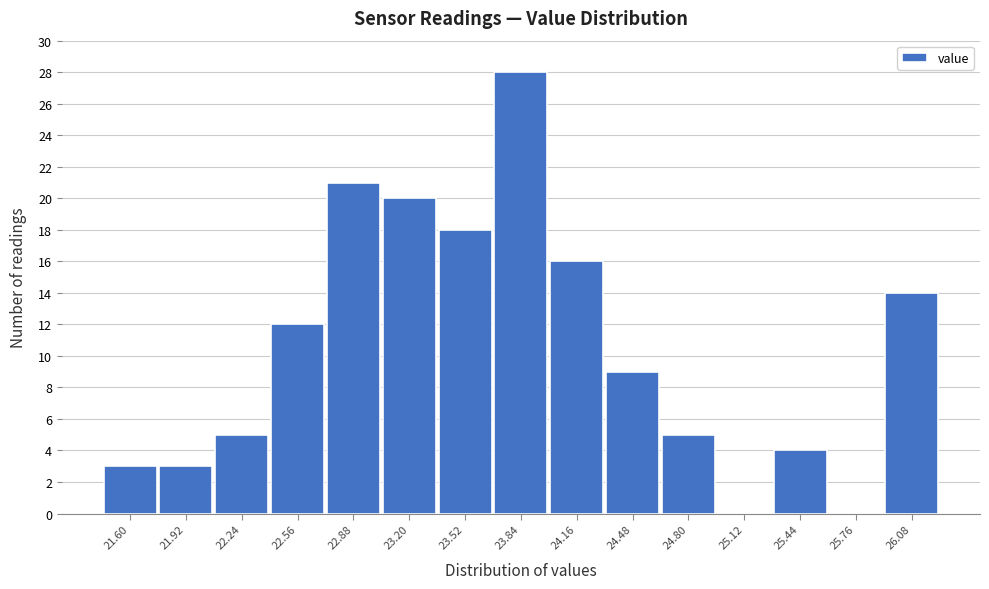

Reading left to right, list all the values displayed in this chart.

21.60=3	21.92=3	22.24=5	22.56=12	22.88=21	23.20=20	23.52=18	23.84=28	24.16=16	24.48=9	24.80=5	25.12=0	25.44=4	25.76=0	26.08=14